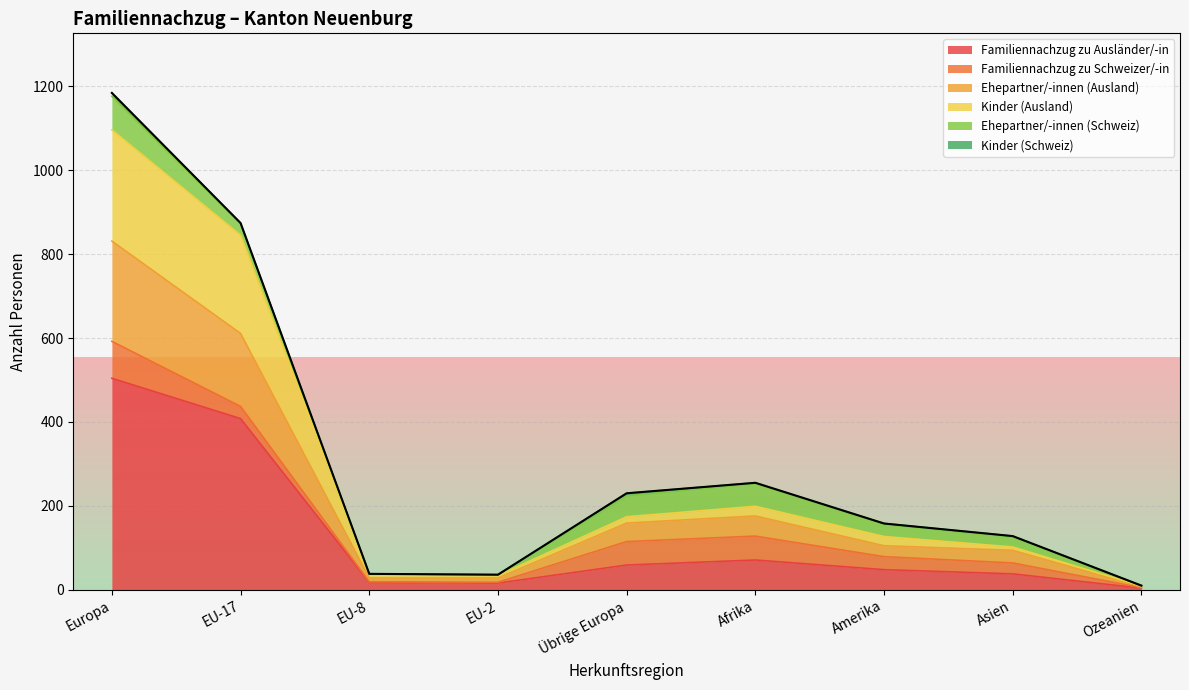

Count the number of categories in the chart.

9